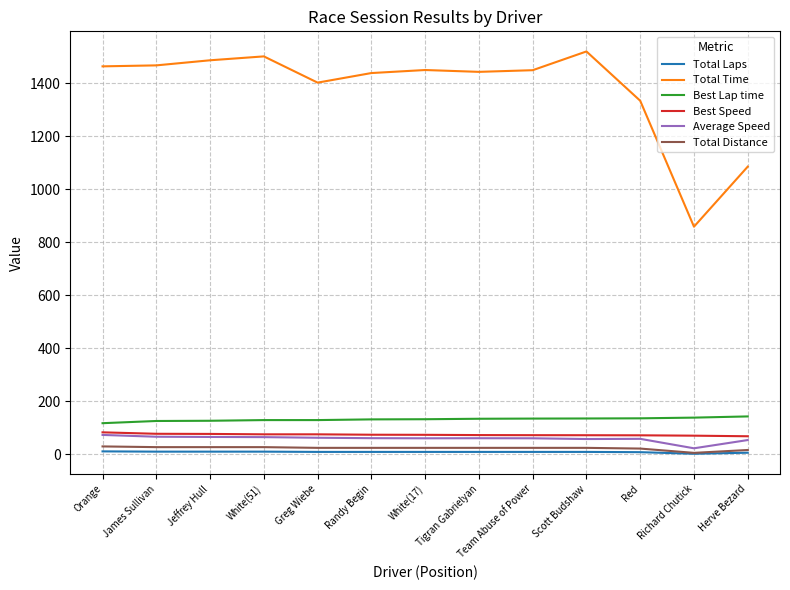

True or false: Total Laps and Best Speed cross at least once.

False